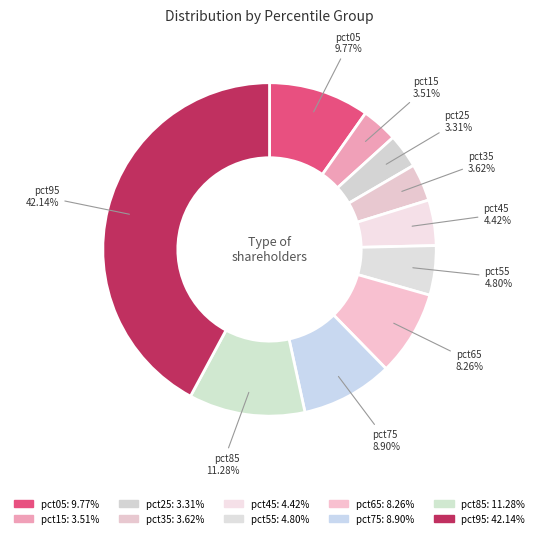

To the nearest percent, what is the difference between the pct45 and pct95 slice percentages?

38%